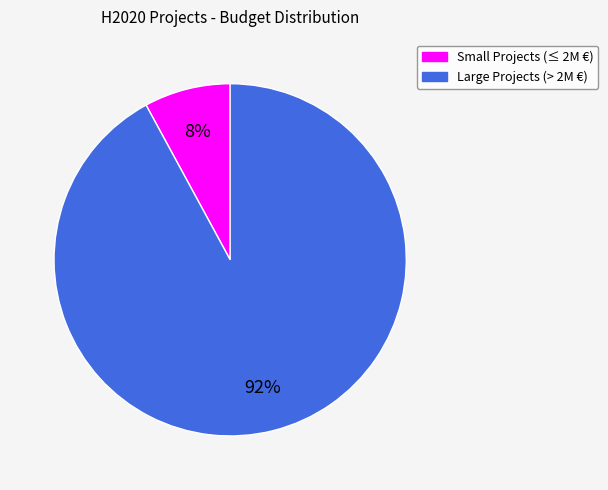

To the nearest percent, what is the difference between the largest and smallest slice percentages?

84%